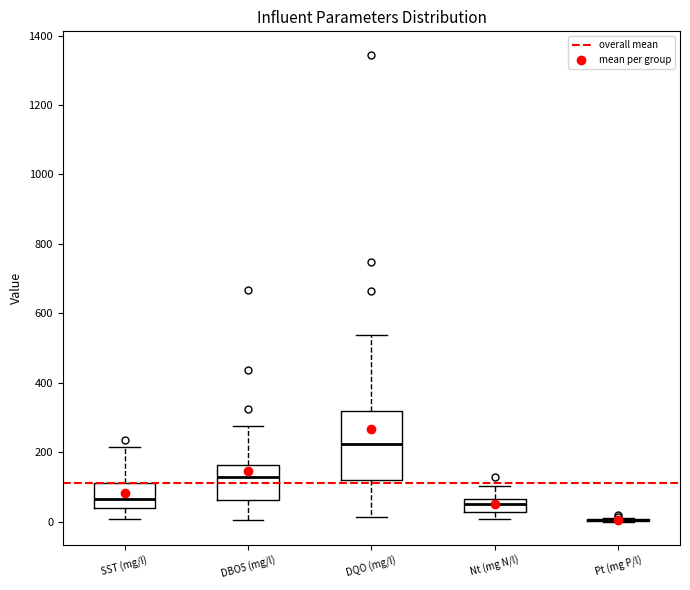

Reading left to right, transcribe this box plot: for each box, give where its median line is, the range the box spans, and where its two whiskers end, as read against the y-axis. The values are not printed on the chart, so give them approximately, as read against the axis.

SST (mg/l): median 60, box 40 to 120, whiskers 0 to 220
DBO5 (mg/l): median 120, box 60 to 160, whiskers 0 to 280
DQO (mg/l): median 220, box 120 to 320, whiskers 20 to 540
Nt (mg N/l): median 60 (inside the box), box 20 to 60, whiskers 0 to 100
Pt (mg P/l): box collapsed to a line at 0, whiskers 0 to 20